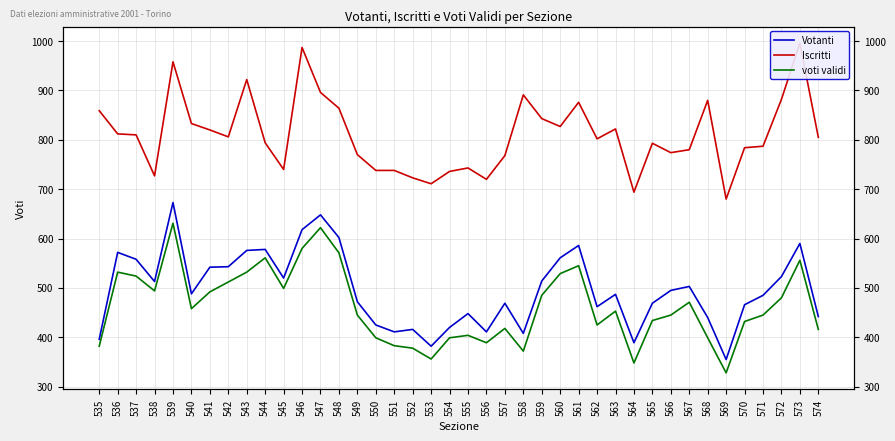

At which label is voti validi closest to 479?

572